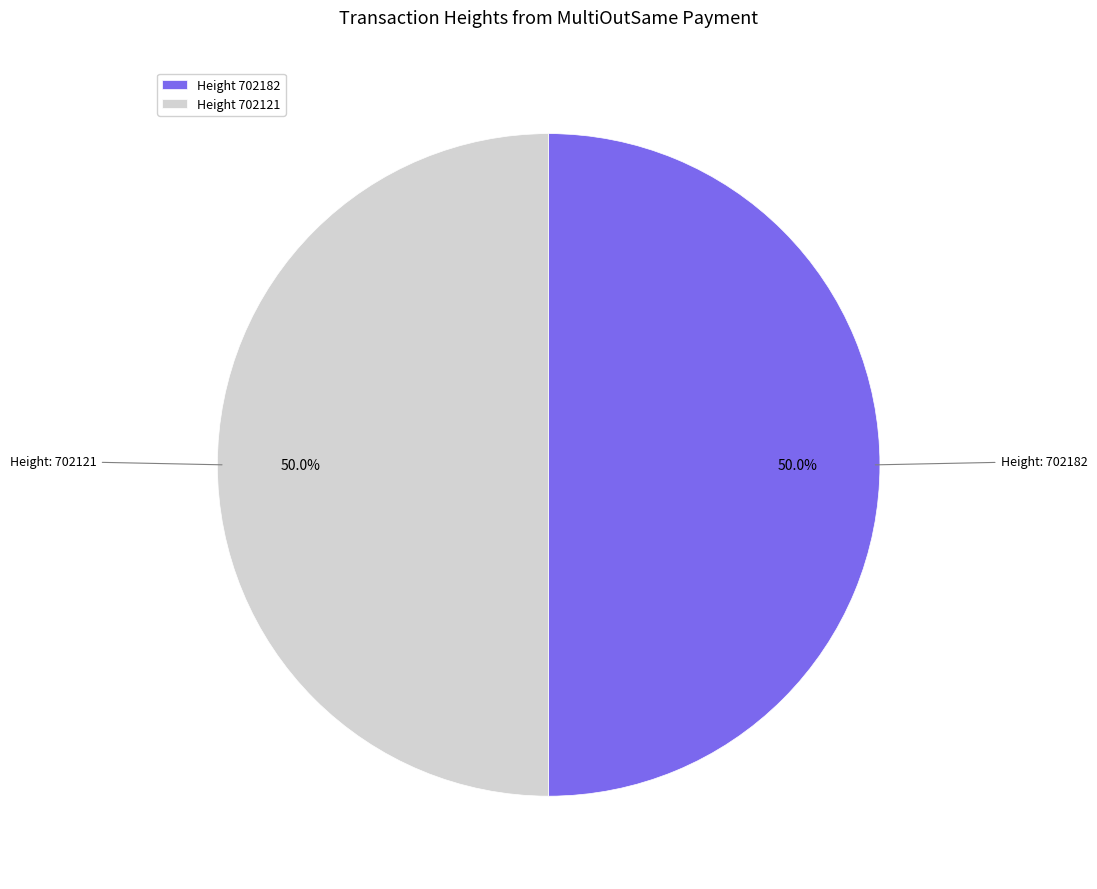

What is the ratio of the value at Height 702121 to the value at Height 702182?

1.0